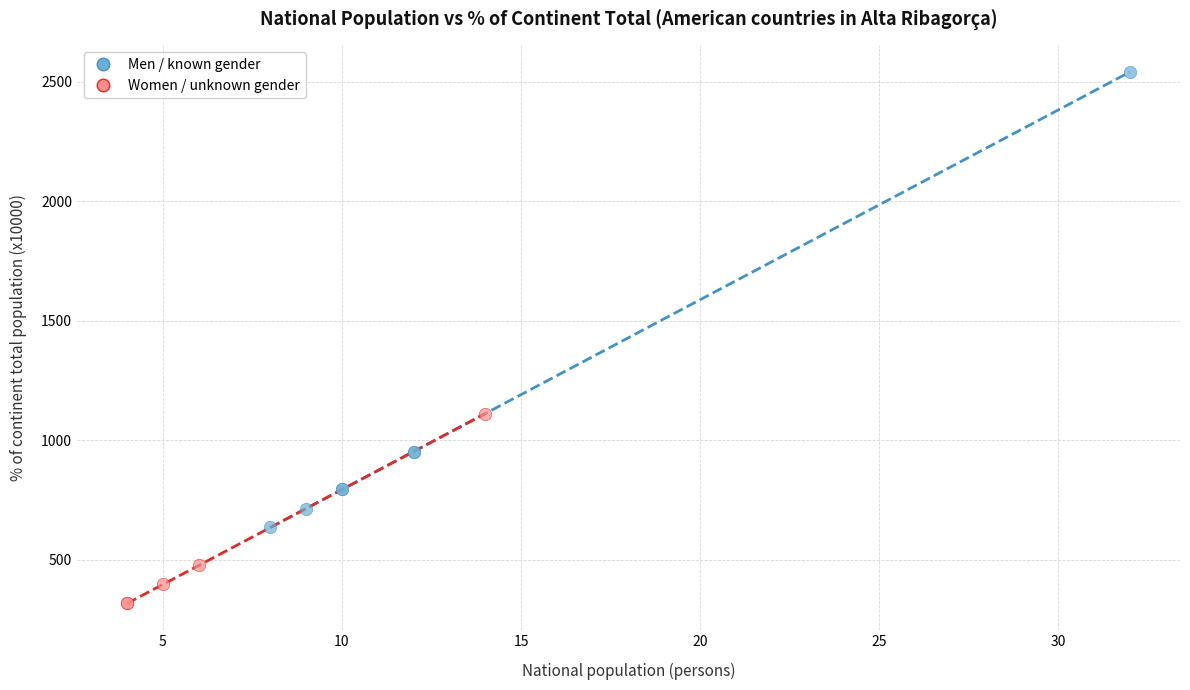

Which series reaches the maximum Y coordinate?

Men / known gender